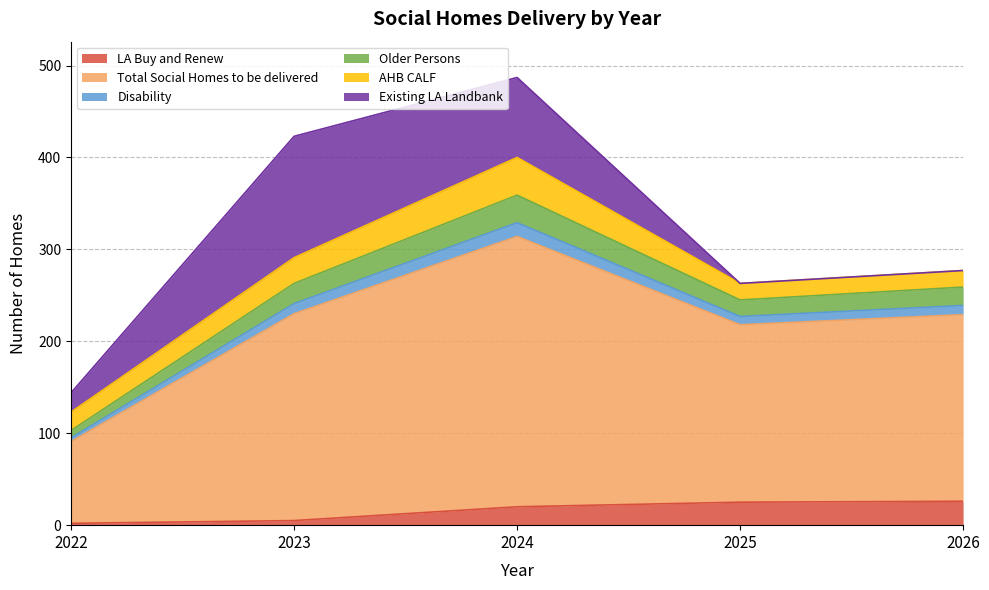

Is it true that LA Buy and Renew equals 20 at 2024?

True